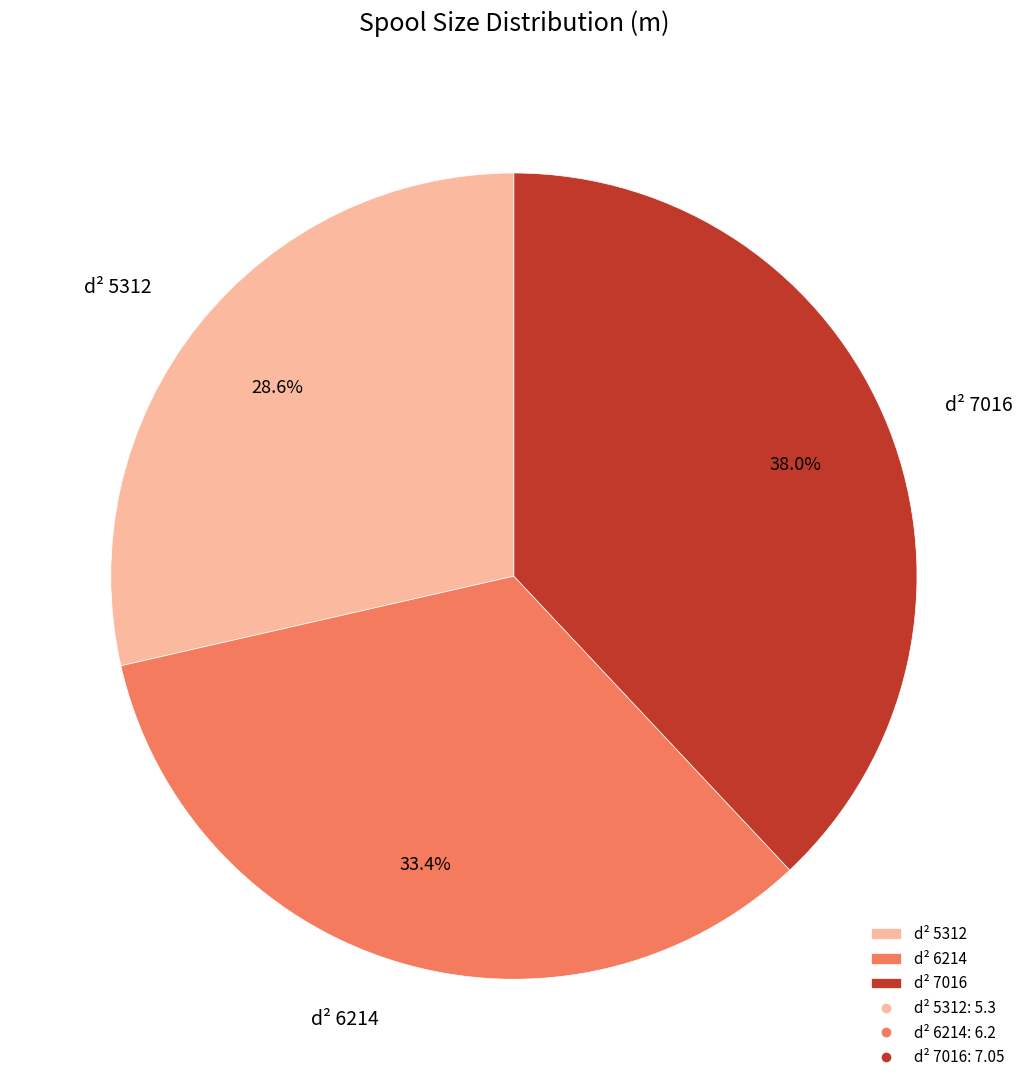

The d² 6214 slice represents 33% of the pie. True or false?

True